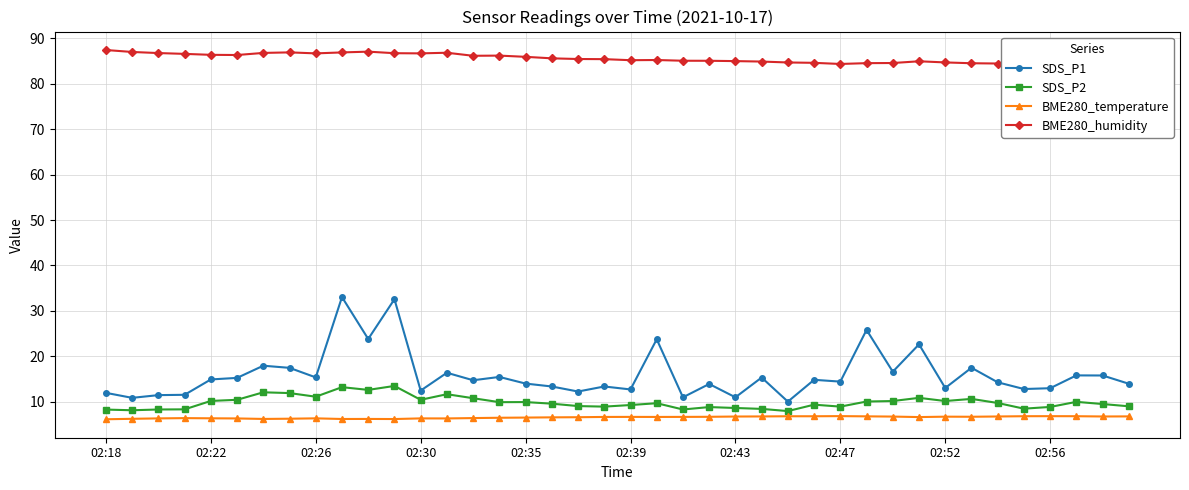

What is the sum of all BME280_humidity values?

3420.4